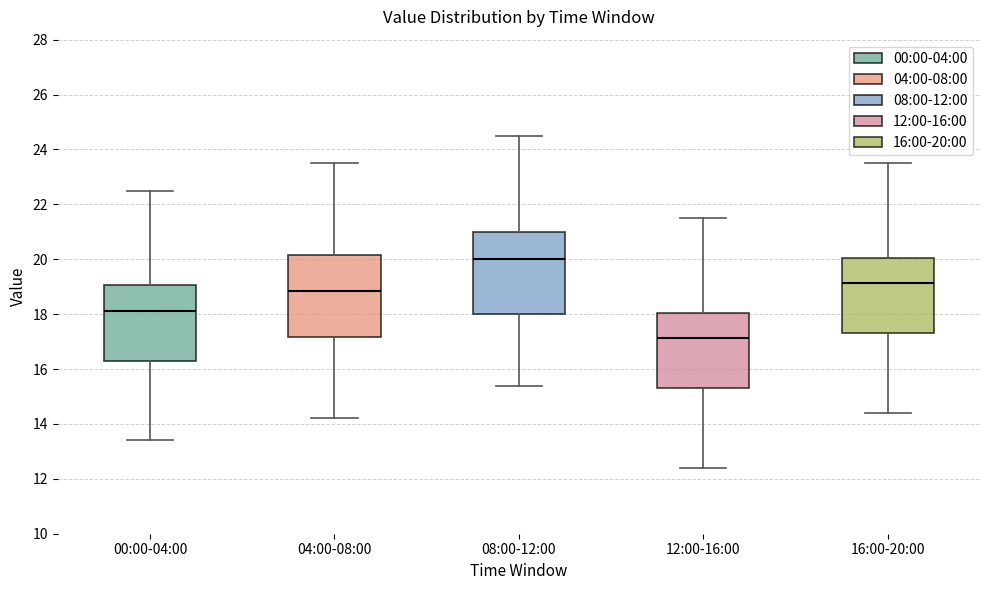

Reading left to right, read every box against the y-axis: the position of its median line, the range the box covers, and the ends of its whiskers. The values are not printed on the chart, so give them approximately, as read against the axis.

00:00-04:00: median 18.2, box 16.4 to 19.0, whiskers 13.4 to 22.6
04:00-08:00: median 18.8, box 17.2 to 20.2, whiskers 14.2 to 23.6
08:00-12:00: median 20.0, box 18.0 to 21.0, whiskers 15.4 to 24.6
12:00-16:00: median 17.2, box 15.4 to 18.0, whiskers 12.4 to 21.6
16:00-20:00: median 19.2, box 17.4 to 20.0, whiskers 14.4 to 23.6